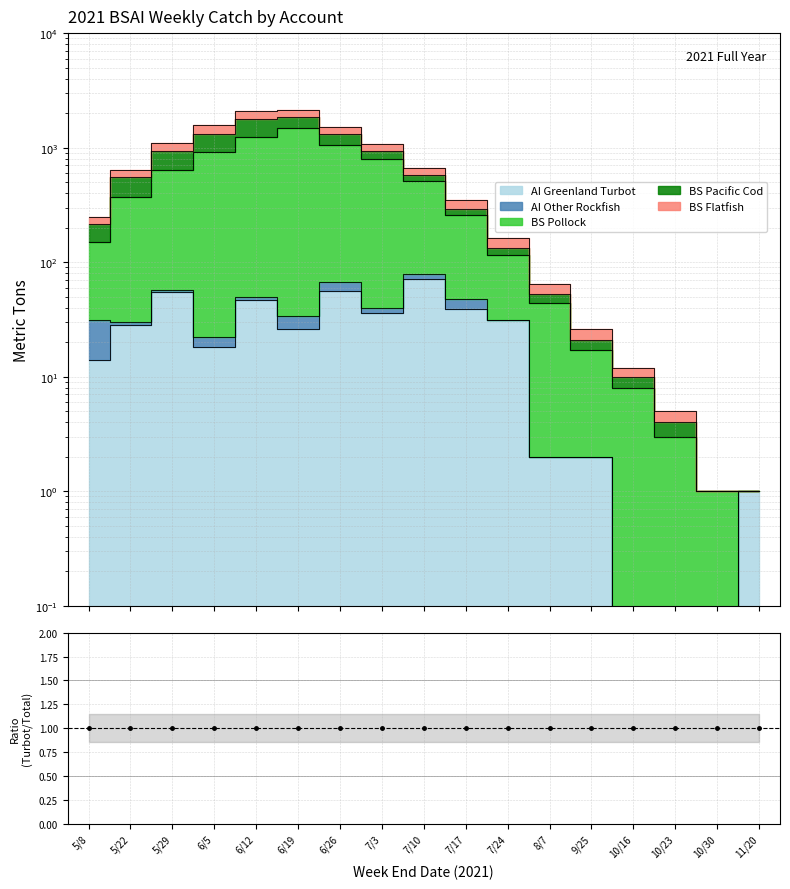

True or false: BS Flatfish and BS Pollock intersect in this chart.

False